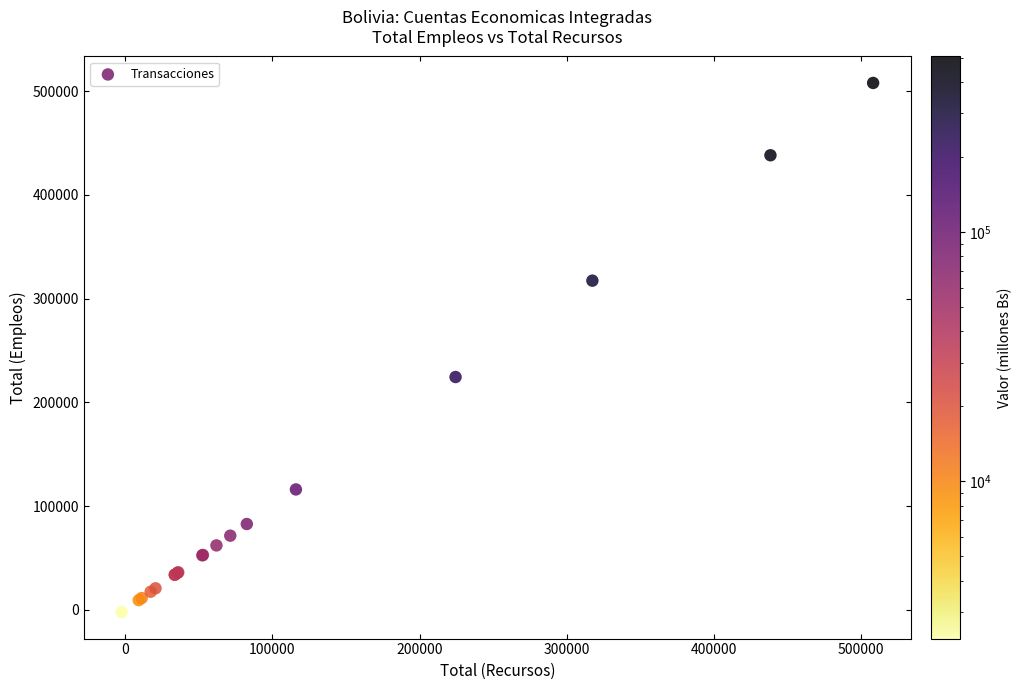

What Y value in the scatter plot is closest to 252852?

224413.8